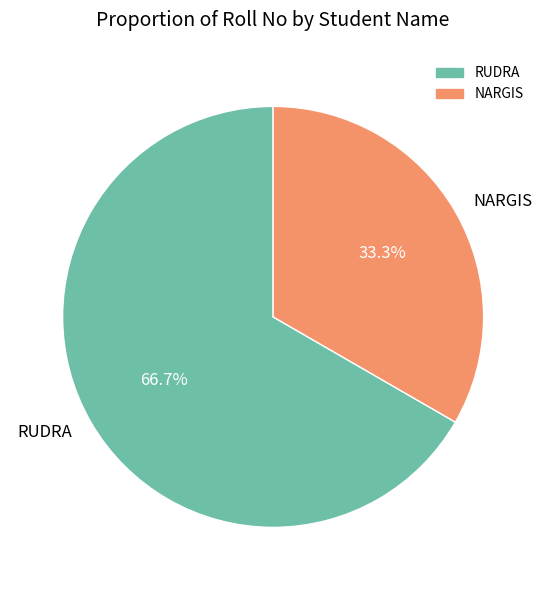

Which category has the smallest portion of the pie?

NARGIS